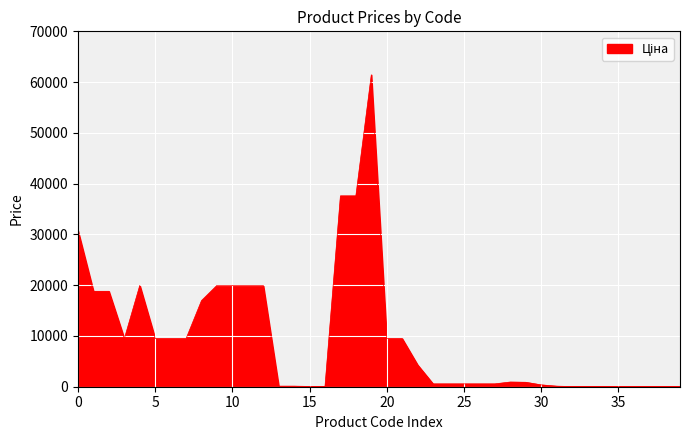

What is the maximum value shown in the chart?

61434.3